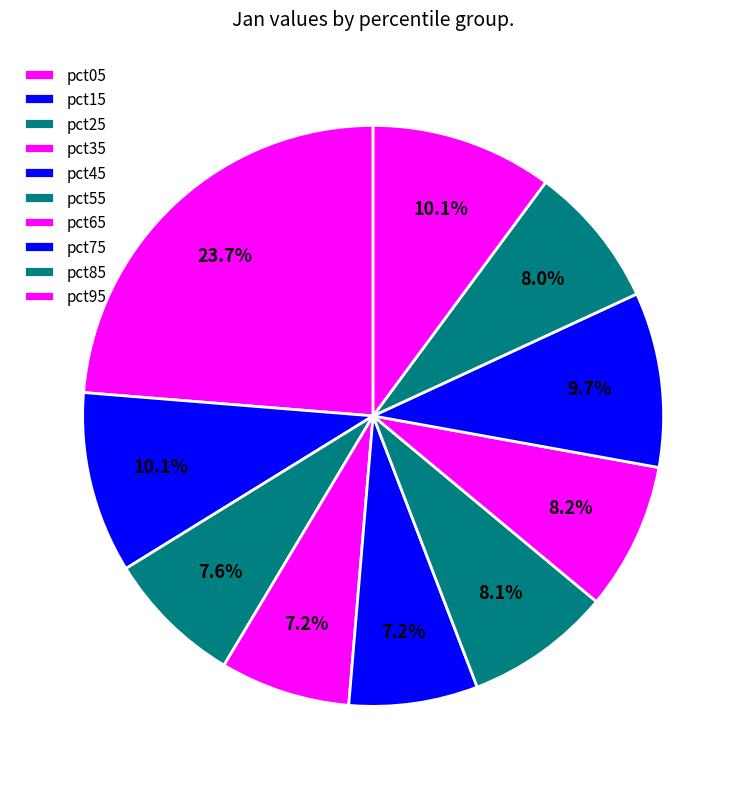

Which category has the biggest portion of the pie?

pct05